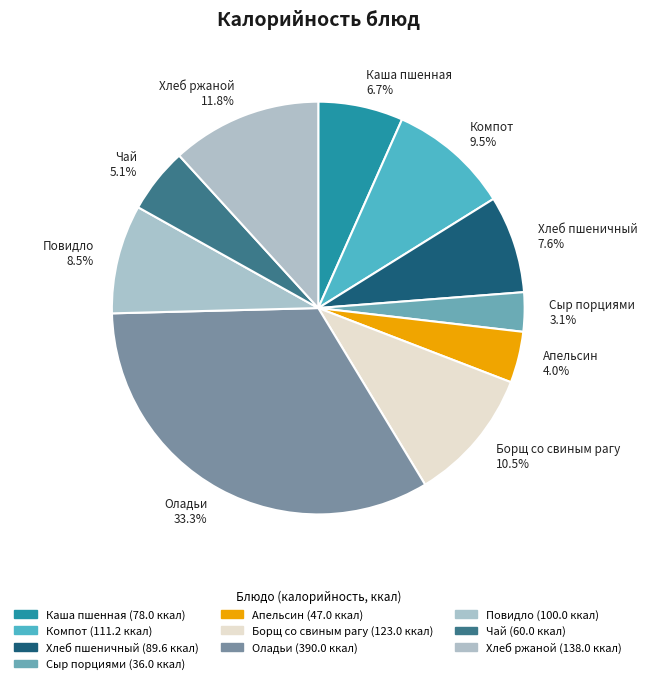

Which slice is the largest?

Оладьи